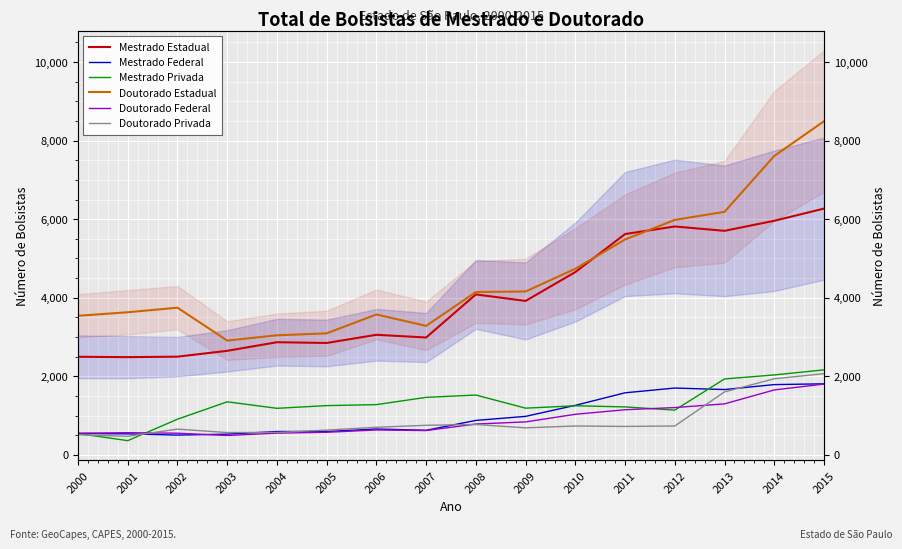

In Mestrado Estadual, how many points are higher than both neighbors (excluding endpoints)?

4